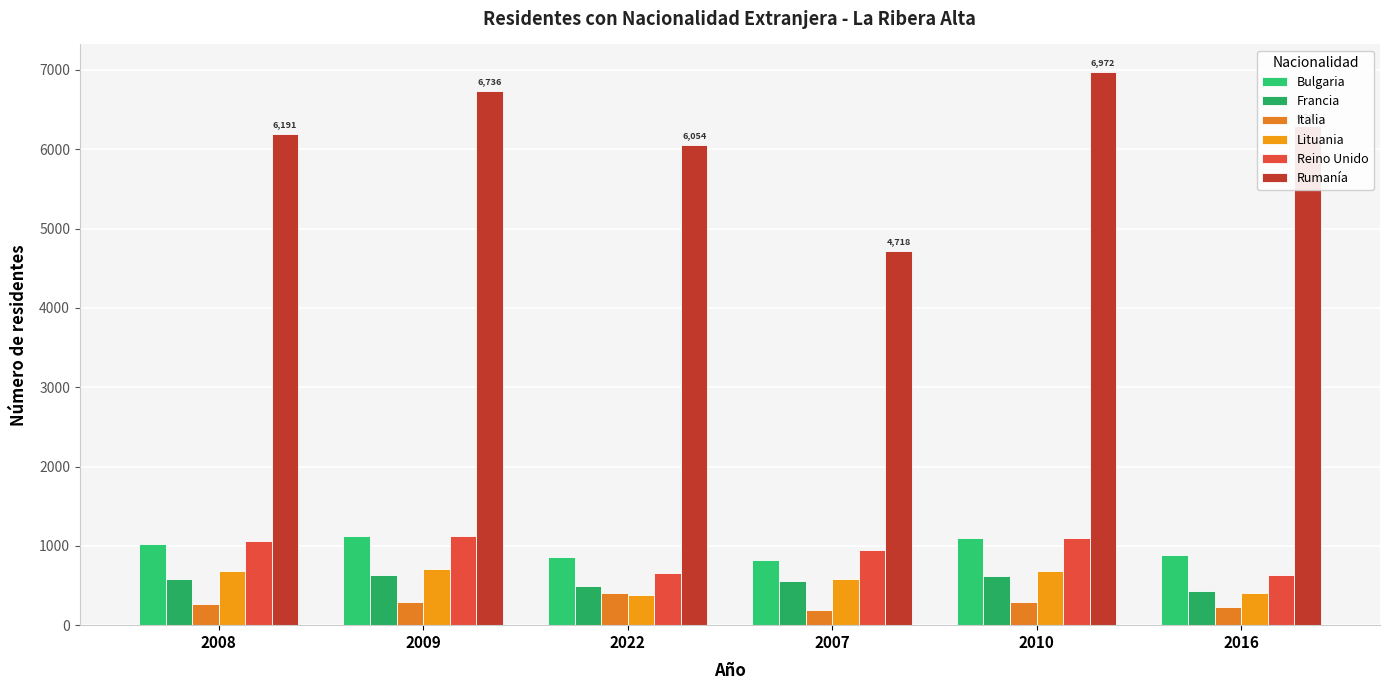

Between 2016 and 2007, which is larger?

2016